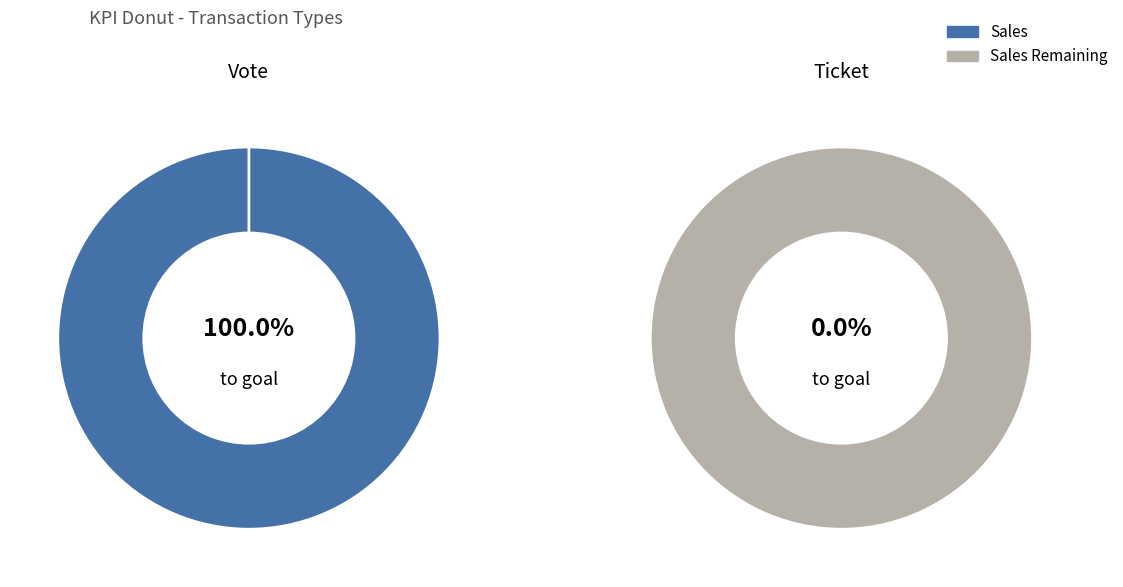

Between Vote and Ticket, which series saw the biggest shift?

Sales